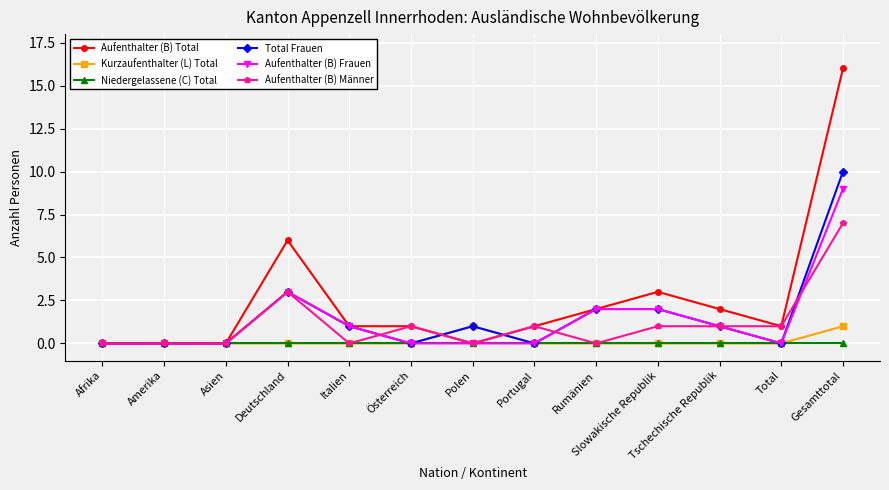

What is the difference between the maximum and minimum values in the Aufenthalter (B) Frauen series?

9